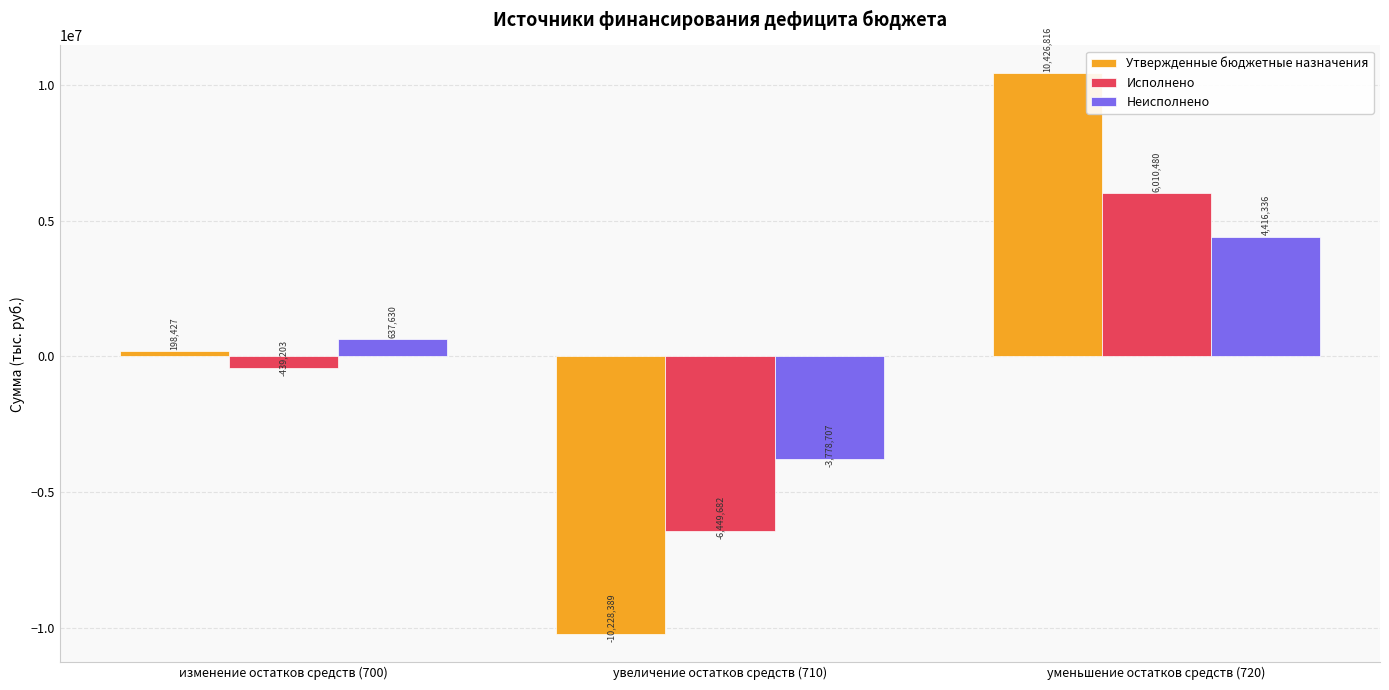

Is it true that Неисполнено equals -5123011.3 at увеличение остатков средств (710)?

False